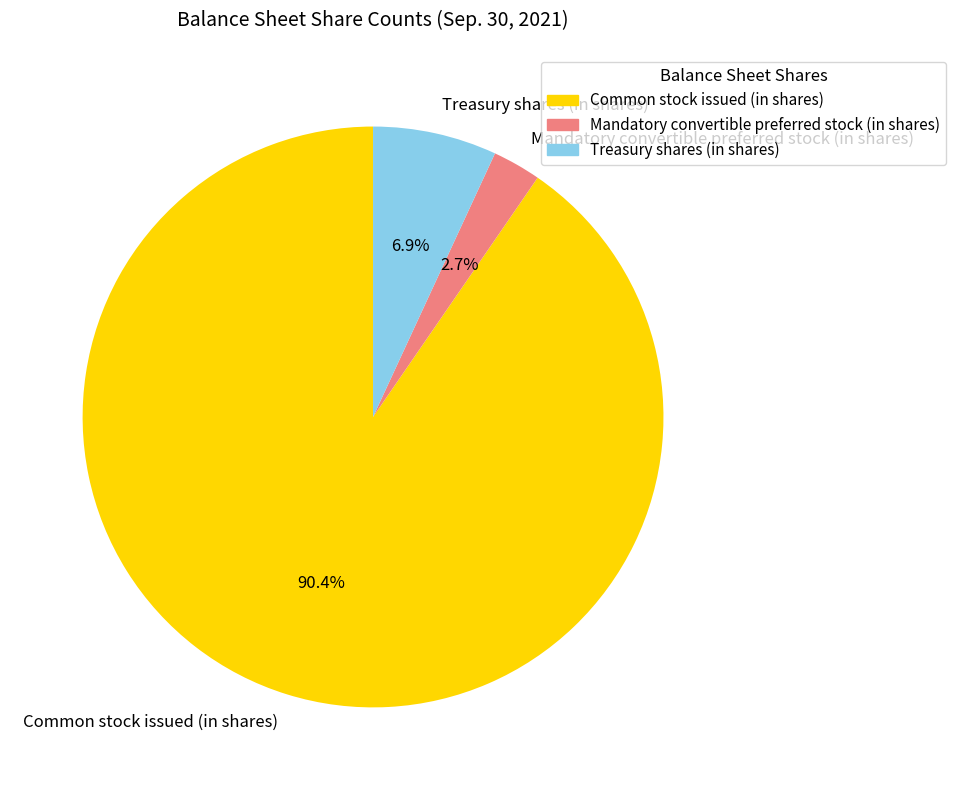

To the nearest percent, what is the combined percentage of Mandatory convertible preferred stock (in shares) and Treasury shares (in shares)?

10%